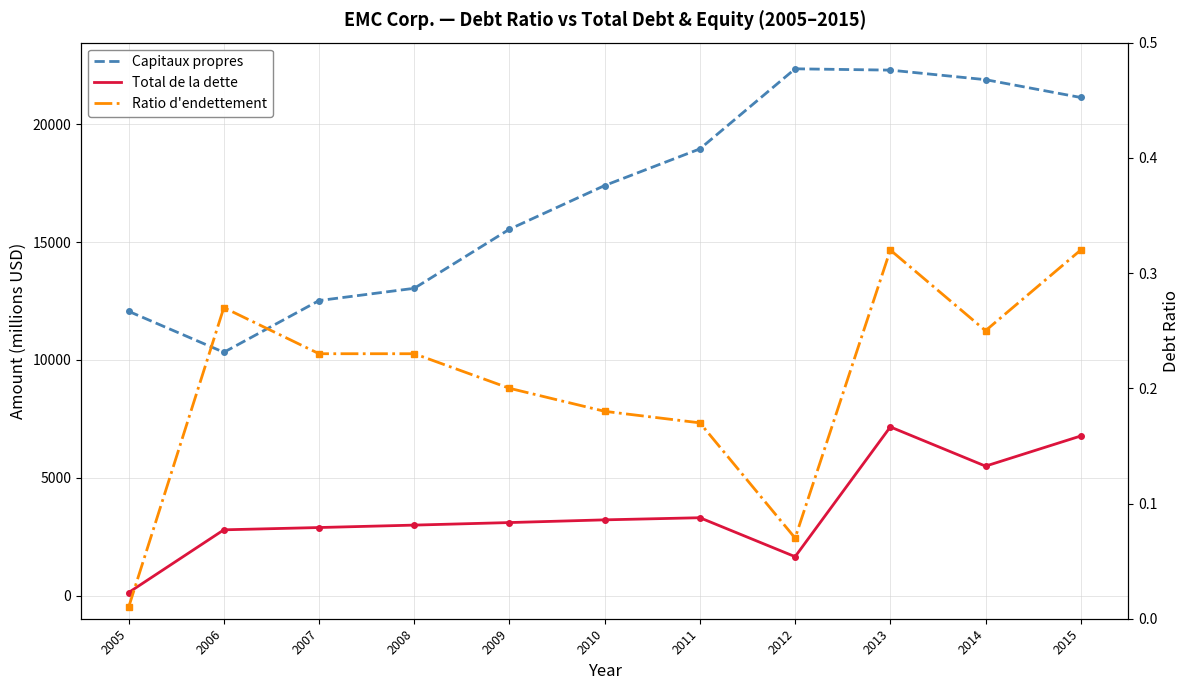

The value of Total de la dette (solid) at 2005 is 130.0. True or false?

True